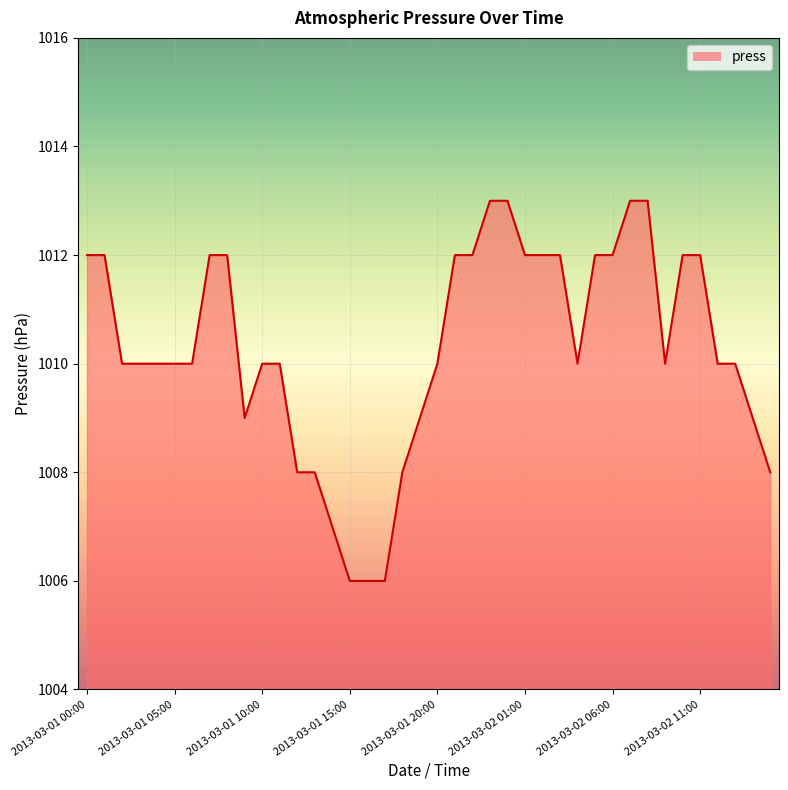

What is the maximum value shown in the chart?

1013